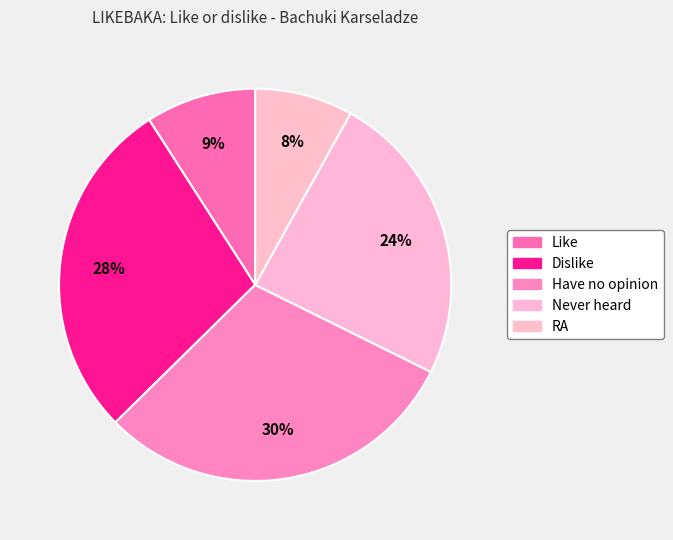

Is the sum of Like and RA greater than half?

No